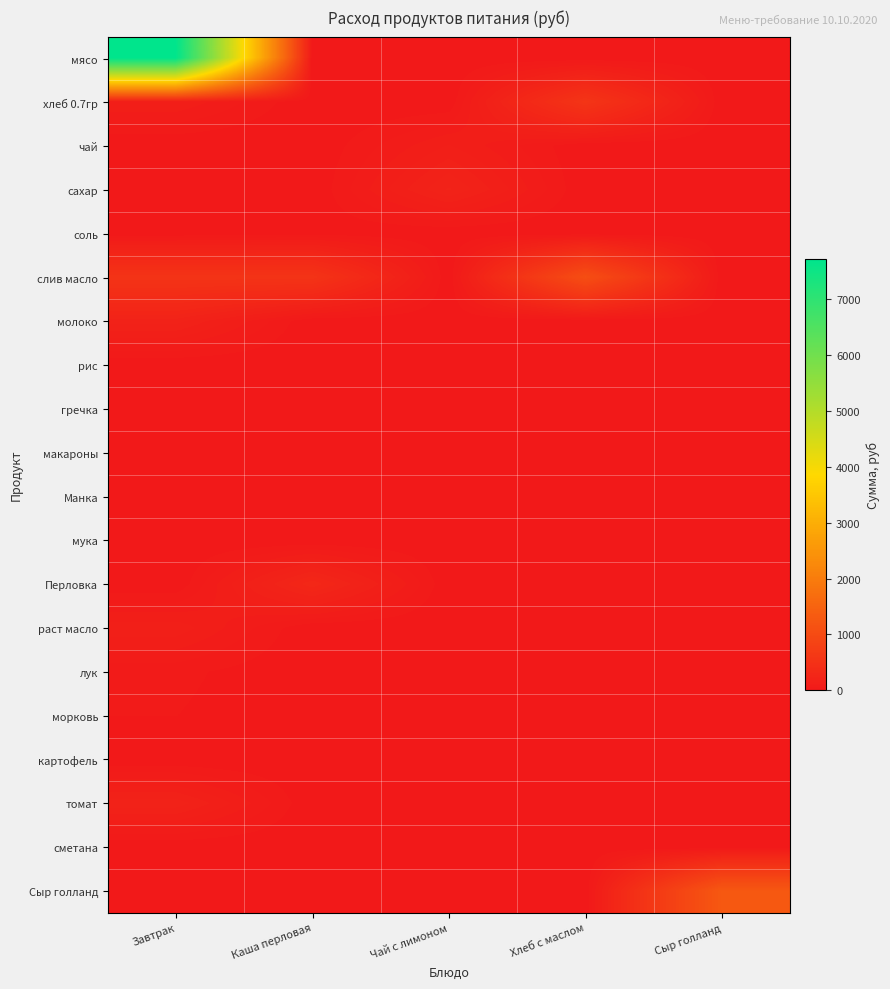

Reading left to right, list all the values displayed in this chart.

мясо: Завтрак=7717.5	Каша перловая=0.0	Чай с лимоном=0.0	Хлеб с маслом=0.0	Сыр голланд=0.0
хлеб 0.7гр: Завтрак=119.0	Каша перловая=0.0	Чай с лимоном=0.0	Хлеб с маслом=560.0	Сыр голланд=0.0
чай: Завтрак=0.0	Каша перловая=0.0	Чай с лимоном=122.5	Хлеб с маслом=0.0	Сыр голланд=0.0
сахар: Завтрак=13.5	Каша перловая=0.0	Чай с лимоном=215.6	Хлеб с маслом=0.0	Сыр голланд=0.0
соль: Завтрак=0.0	Каша перловая=11.8	Чай с лимоном=0.0	Хлеб с маслом=0.0	Сыр голланд=0.0
слив масло: Завтрак=537.6	Каша перловая=537.6	Чай с лимоном=0.0	Хлеб с маслом=1075.3	Сыр голланд=0.0
молоко: Завтрак=195.8	Каша перловая=0.0	Чай с лимоном=0.0	Хлеб с маслом=0.0	Сыр голланд=0.0
рис: Завтрак=0.0	Каша перловая=0.0	Чай с лимоном=0.0	Хлеб с маслом=0.0	Сыр голланд=0.0
гречка: Завтрак=0.0	Каша перловая=0.0	Чай с лимоном=0.0	Хлеб с маслом=0.0	Сыр голланд=0.0
макароны: Завтрак=0.0	Каша перловая=0.0	Чай с лимоном=0.0	Хлеб с маслом=0.0	Сыр голланд=0.0
Манка: Завтрак=0.0	Каша перловая=0.0	Чай с лимоном=0.0	Хлеб с маслом=0.0	Сыр голланд=0.0
мука: Завтрак=0.0	Каша перловая=0.0	Чай с лимоном=0.0	Хлеб с маслом=0.0	Сыр голланд=0.0
Перловка: Завтрак=0.0	Каша перловая=294.0	Чай с лимоном=0.0	Хлеб с маслом=0.0	Сыр голланд=0.0
раст масло: Завтрак=140.9	Каша перловая=0.0	Чай с лимоном=0.0	Хлеб с маслом=0.0	Сыр голланд=0.0
лук: Завтрак=39.7	Каша перловая=0.0	Чай с лимоном=0.0	Хлеб с маслом=0.0	Сыр голланд=0.0
морковь: Завтрак=30.6	Каша перловая=0.0	Чай с лимоном=0.0	Хлеб с маслом=0.0	Сыр голланд=0.0
картофель: Завтрак=0.0	Каша перловая=0.0	Чай с лимоном=0.0	Хлеб с маслом=0.0	Сыр голланд=0.0
томат: Завтрак=201.3	Каша перловая=0.0	Чай с лимоном=0.0	Хлеб с маслом=0.0	Сыр голланд=0.0
сметана: Завтрак=0.0	Каша перловая=0.0	Чай с лимоном=0.0	Хлеб с маслом=0.0	Сыр голланд=0.0
Сыр голланд: Завтрак=0.0	Каша перловая=0.0	Чай с лимоном=0.0	Хлеб с маслом=0.0	Сыр голланд=1274.0